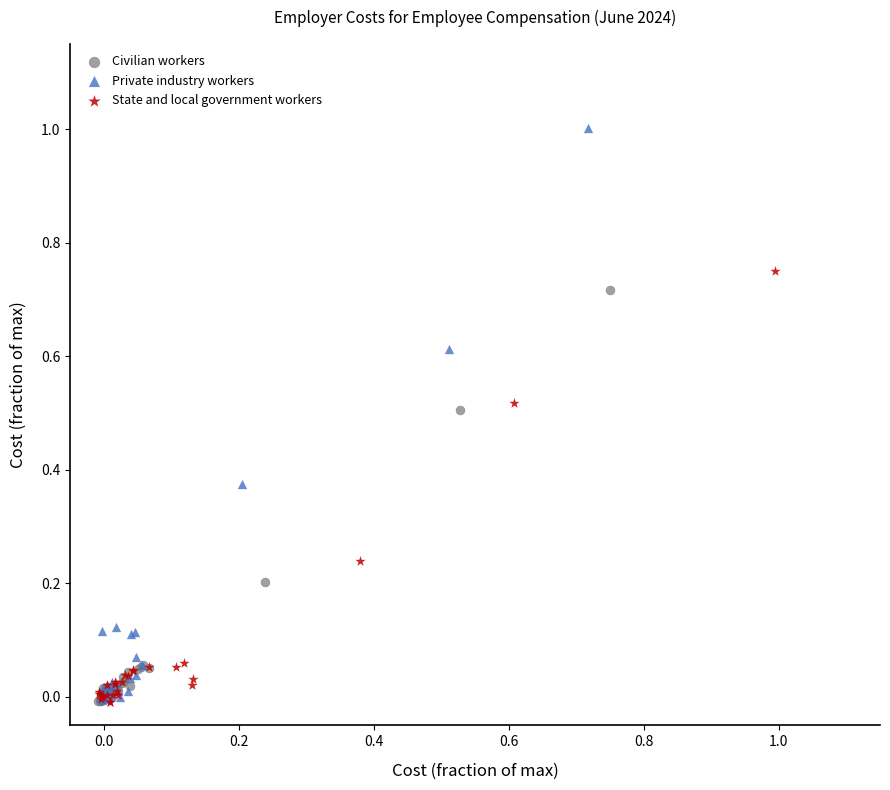

Which series has the widest spread of Y values?

Private industry workers